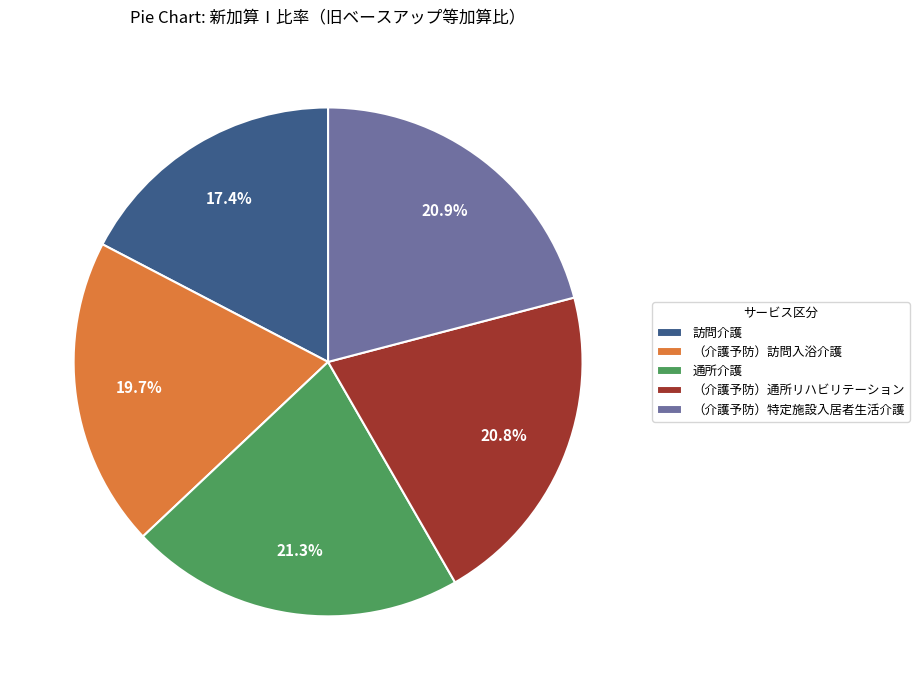

What portion of the pie excludes （介護予防）訪問入浴介護?

80.3%